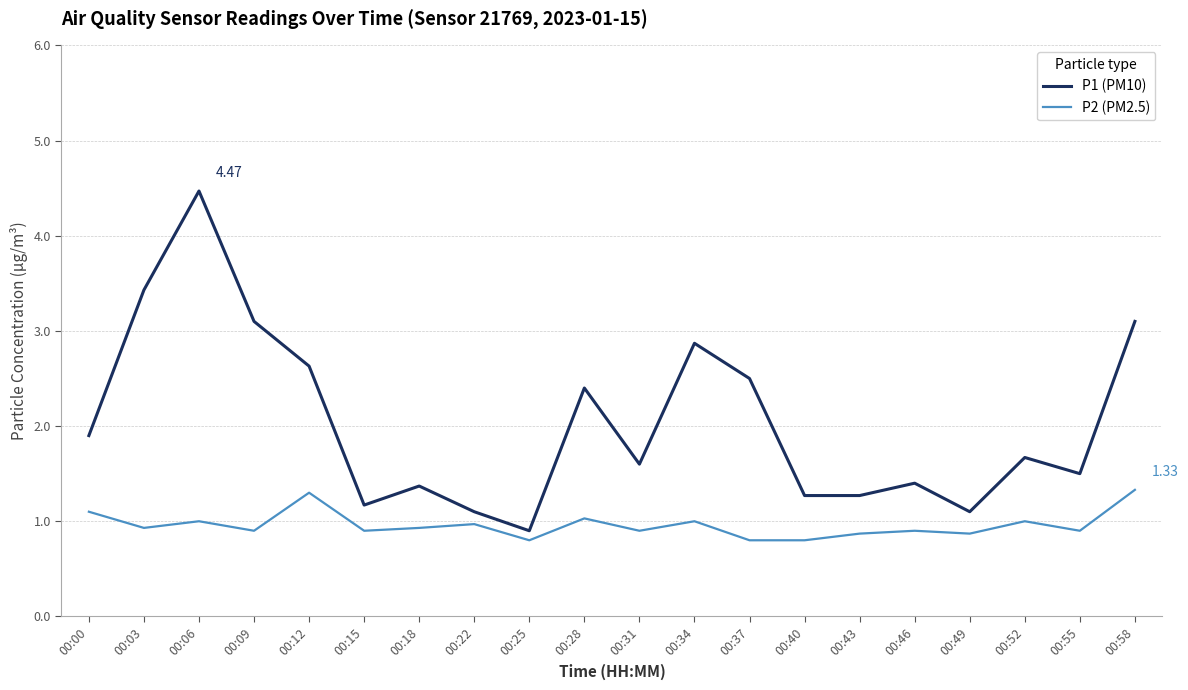

How many series are shown in this chart?

2